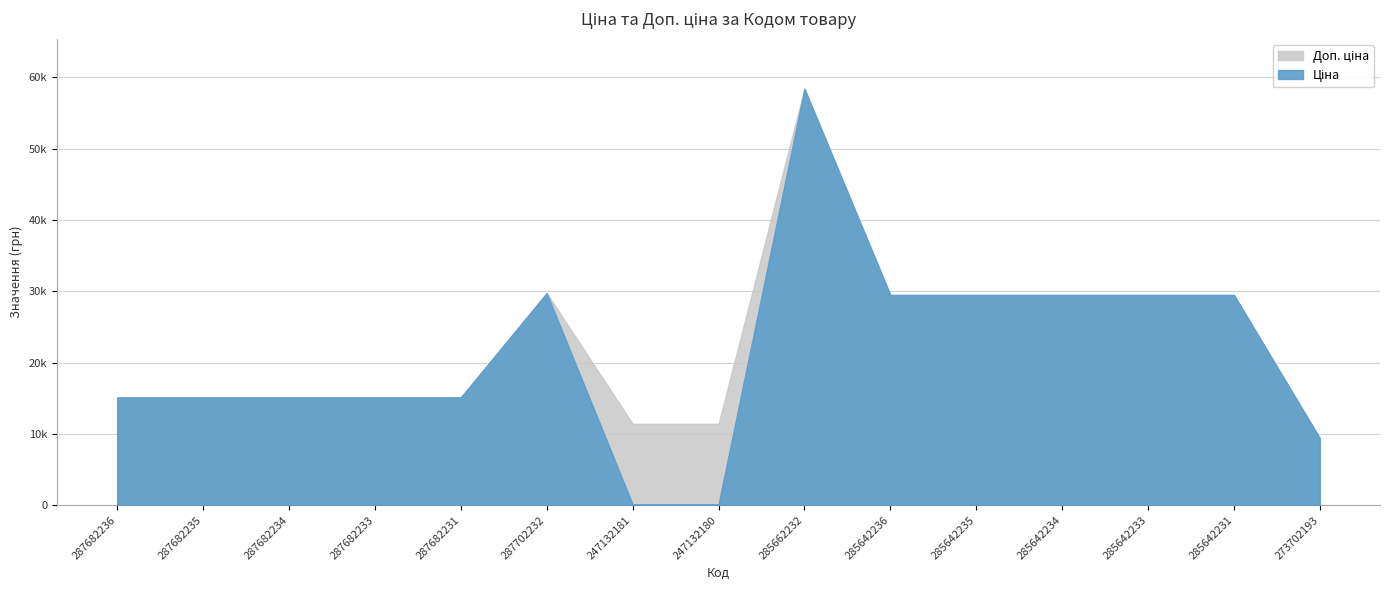

At which category does Ціна reach its first local peak?

287702232